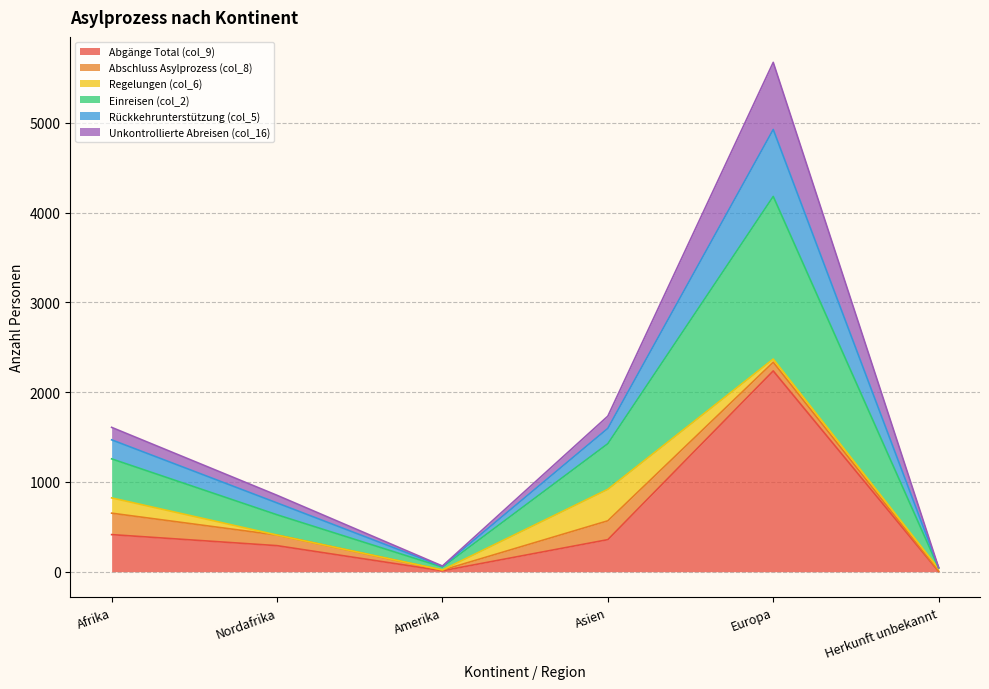

What is the greatest value displayed?

5675